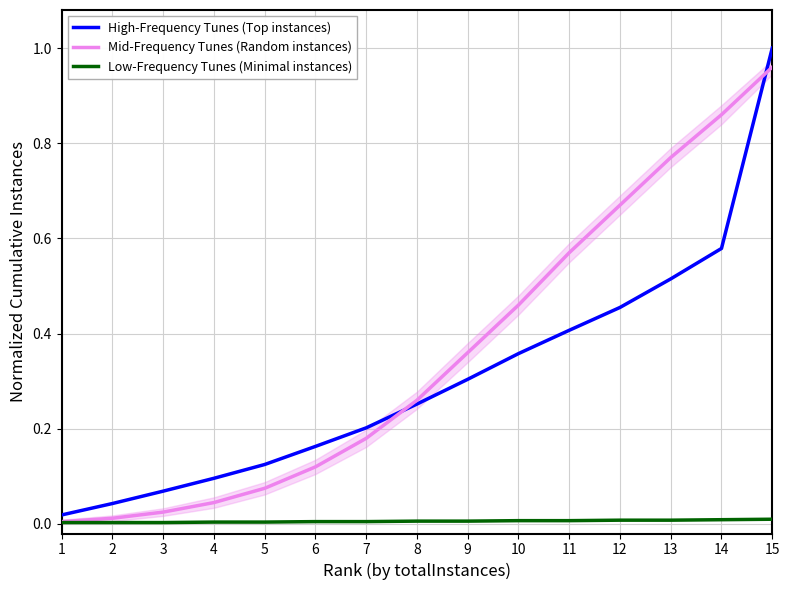

Is this an area chart (filled region under the line)?

No